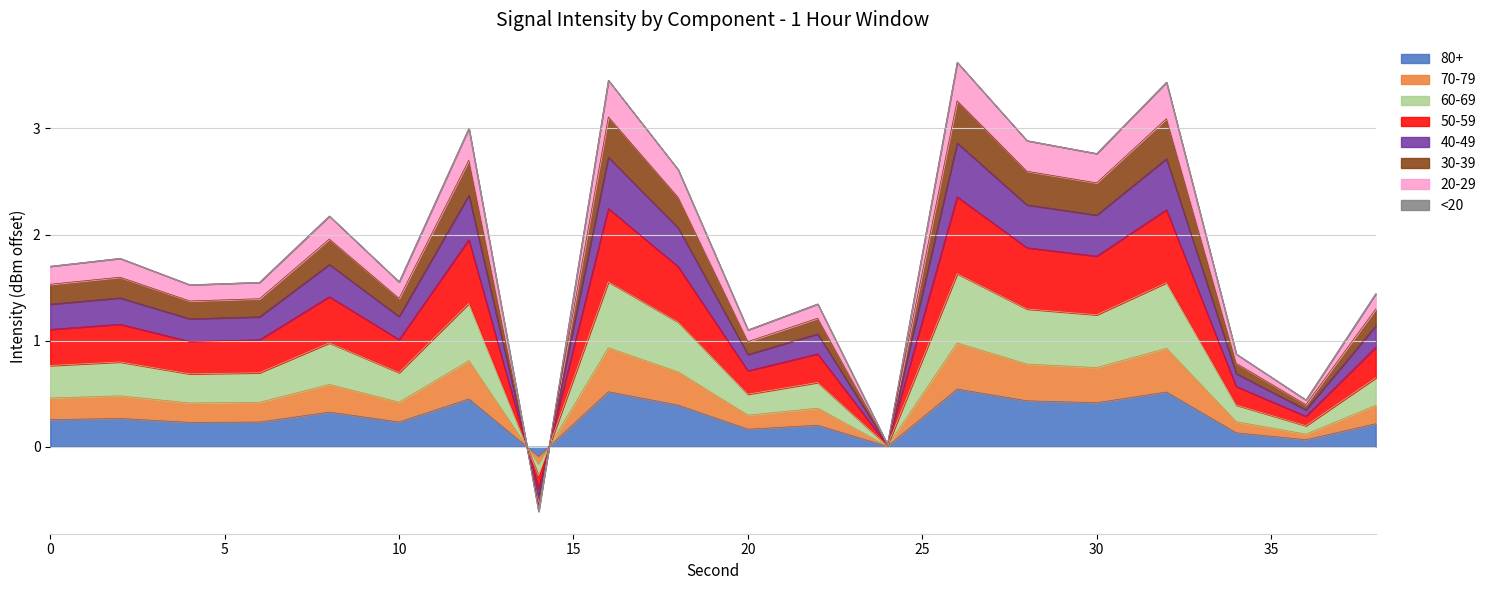

How many points are higher than both their immediate neighbors (excluding endpoints)?

7